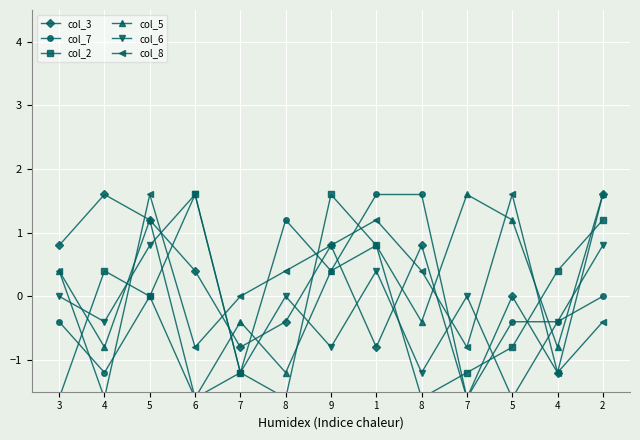

What is the sum of the col_3 values at 7 and 1?

-1.6